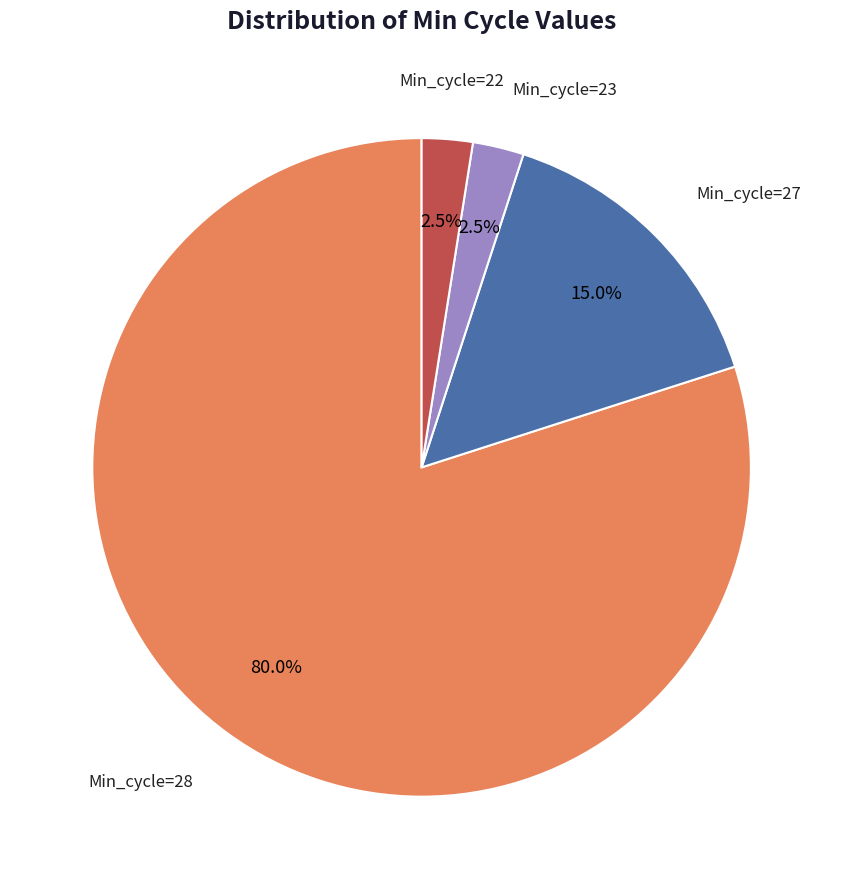

How much of the chart is everything except Min_cycle=22?

97.5%